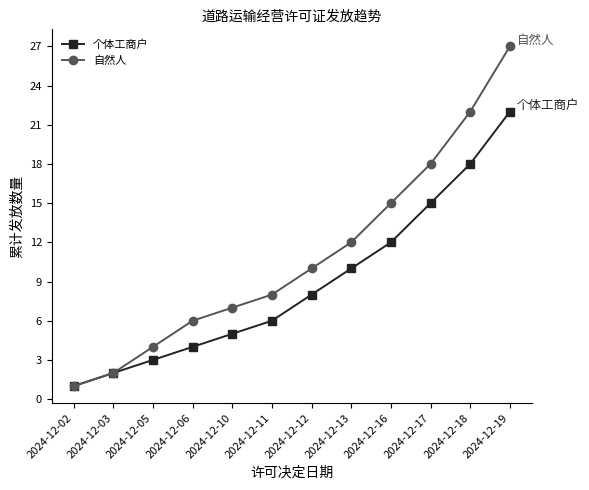

Which series has the widest spread of values?

自然人